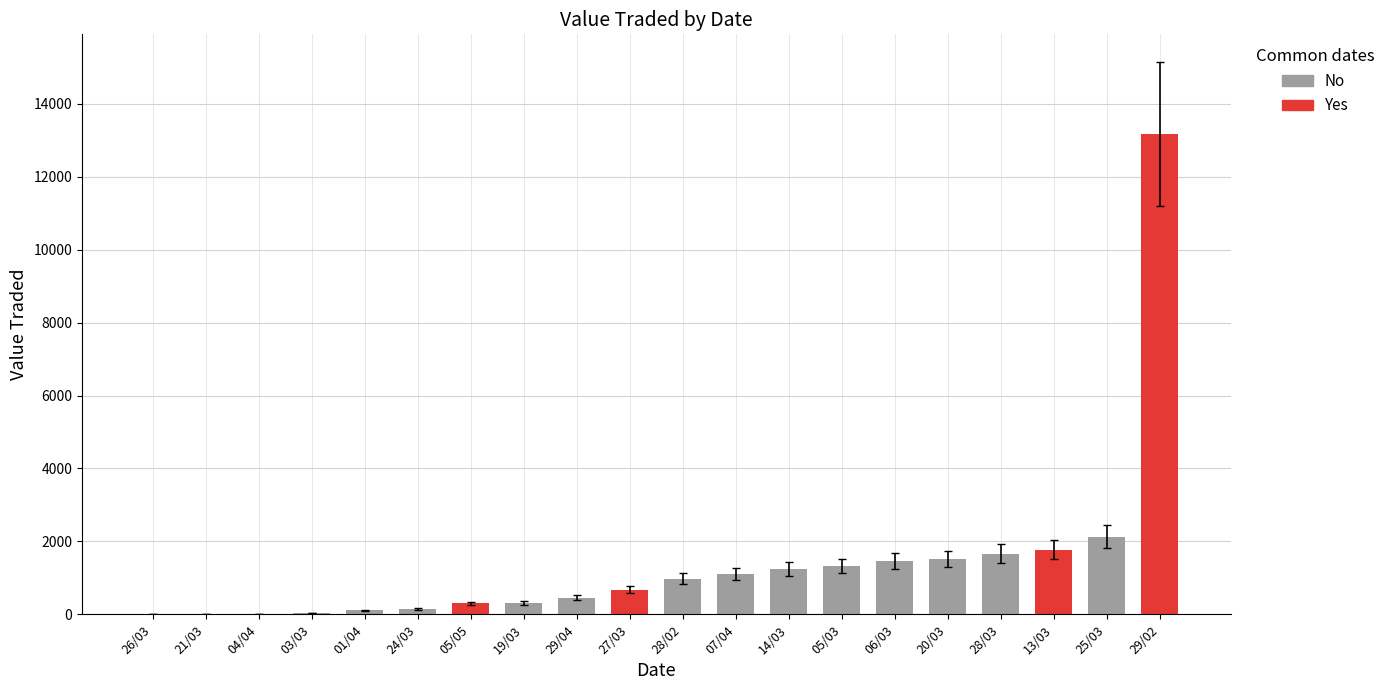

What is the change in value from 14/03 to 28/03?

+427